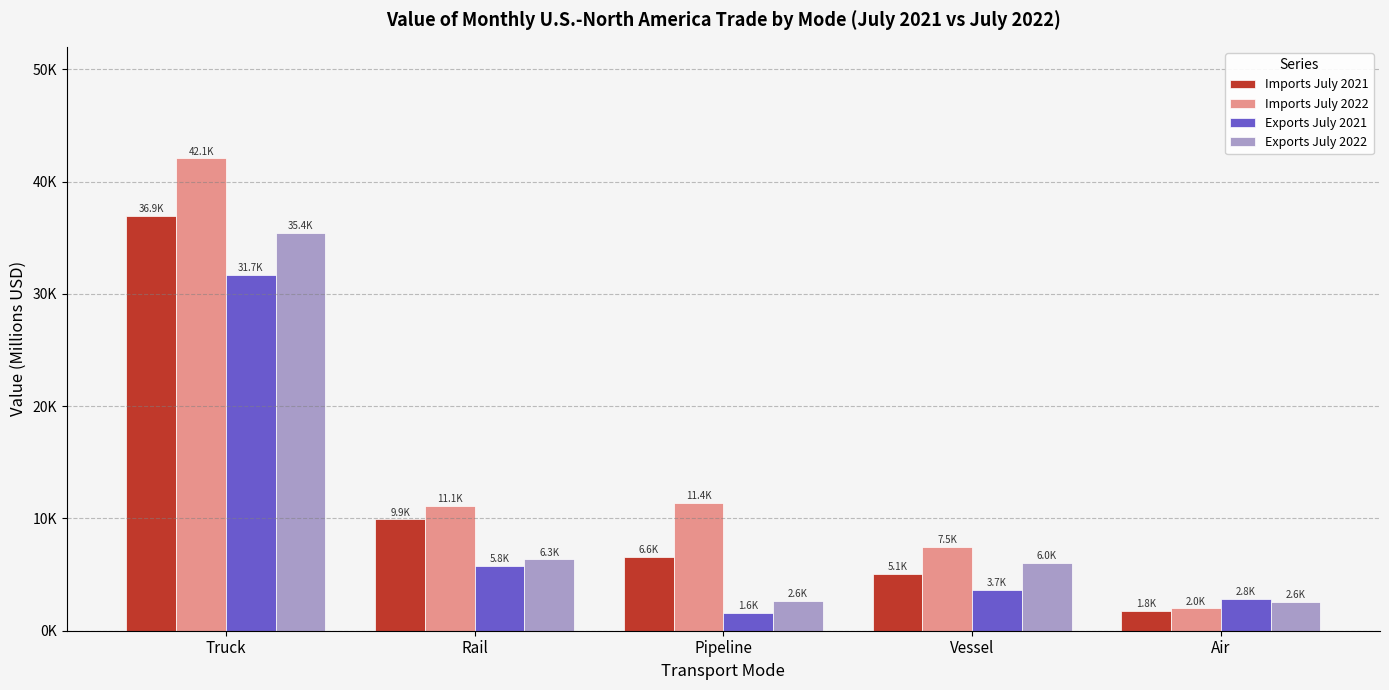

List the series in order of their peak value, highest first.

Imports July 2022, Imports July 2021, Exports July 2022, Exports July 2021